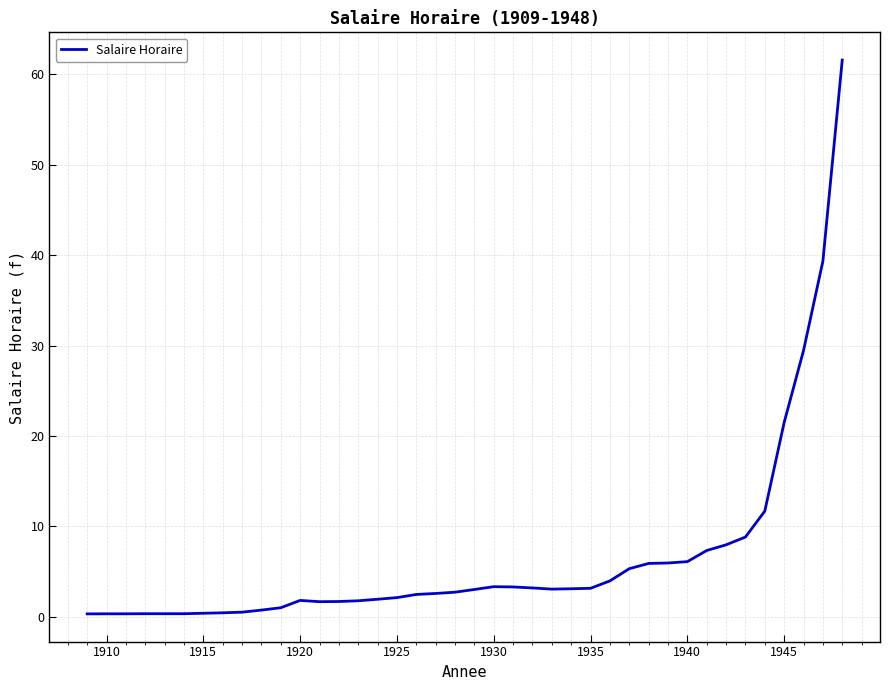

What is the maximum value shown in the chart?

61.6